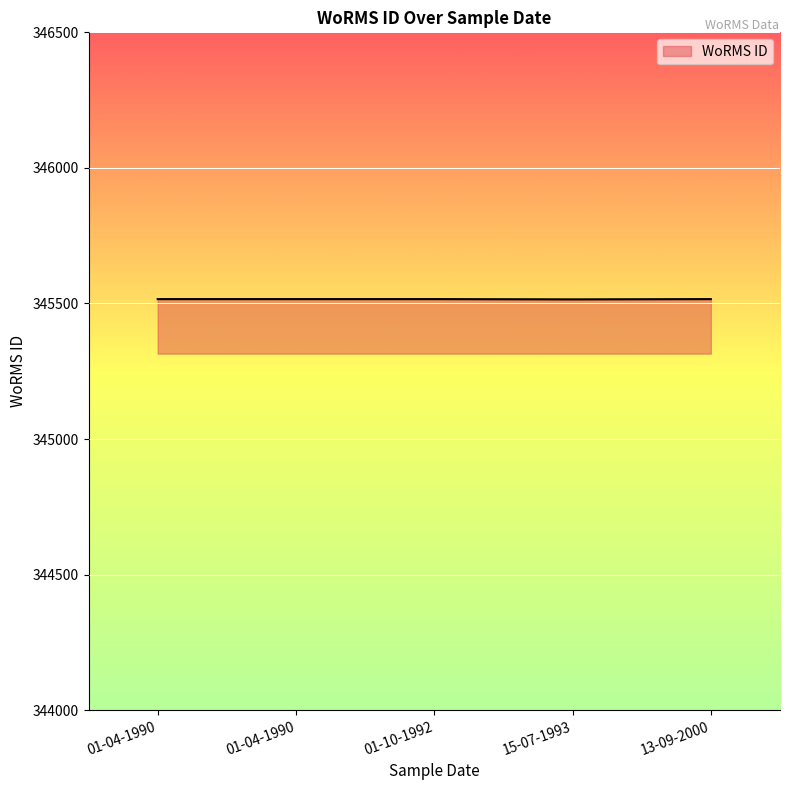

What is the label of the 2nd point from the right?

15-07-1993